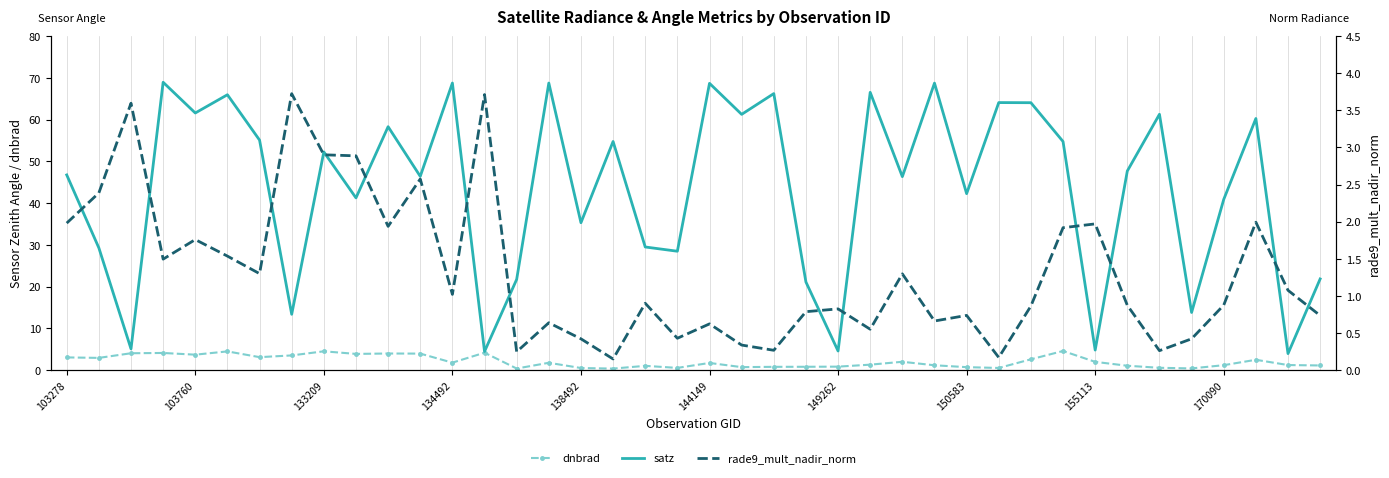

At which label is dnbrad closest to 2?

26